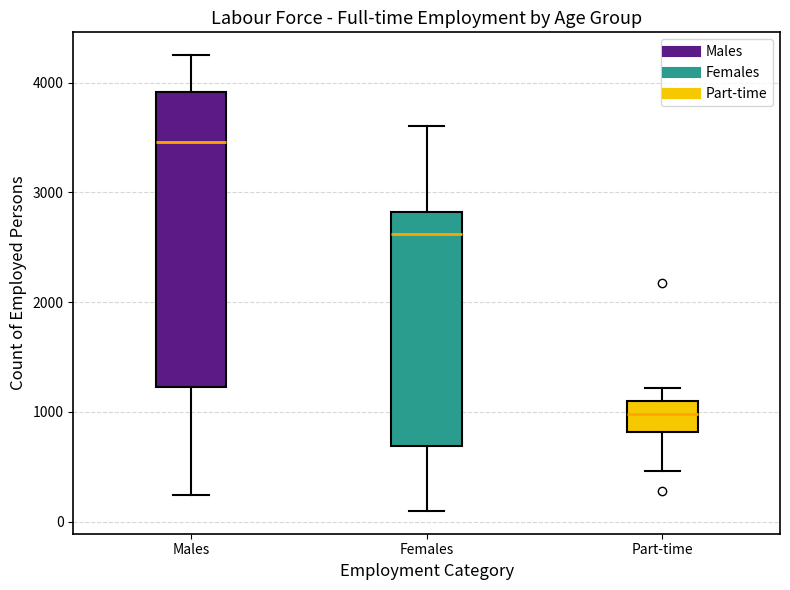

Which box's median line is the highest?

Males